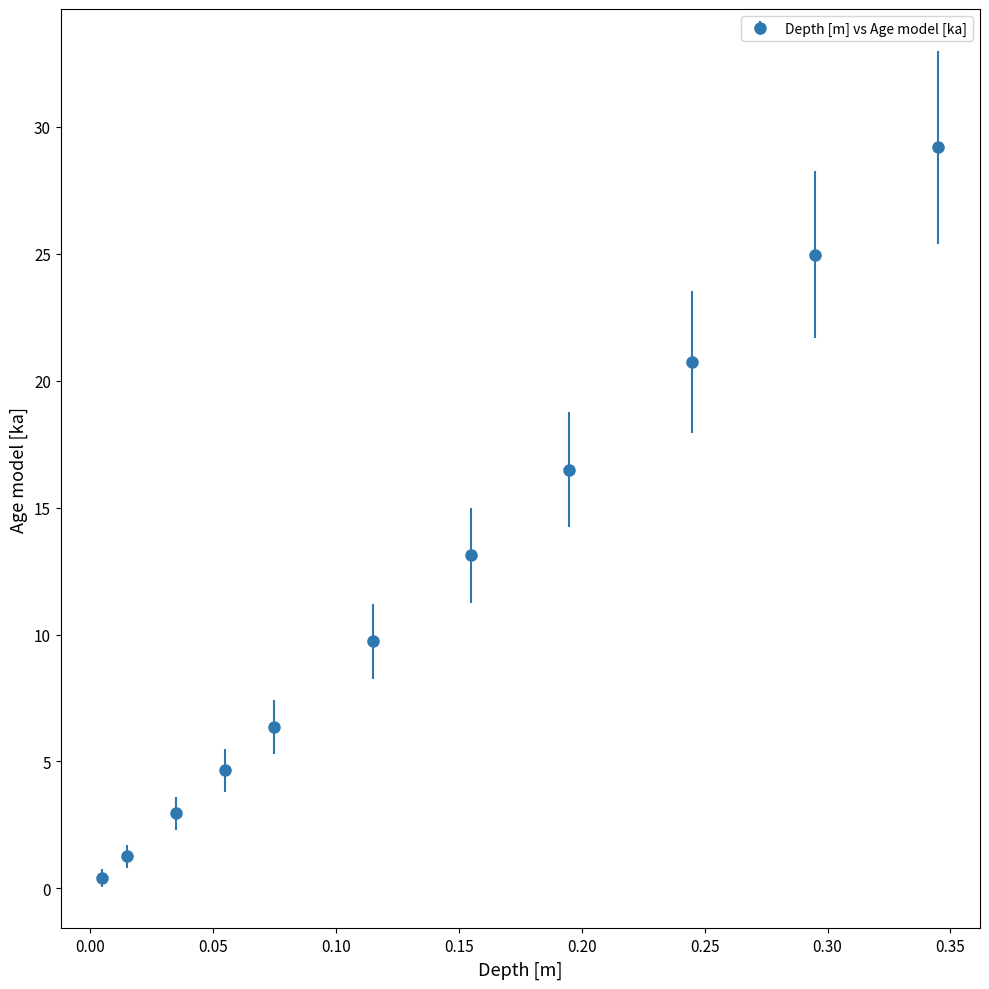

What is the value of the 8th point from the left?

16.5